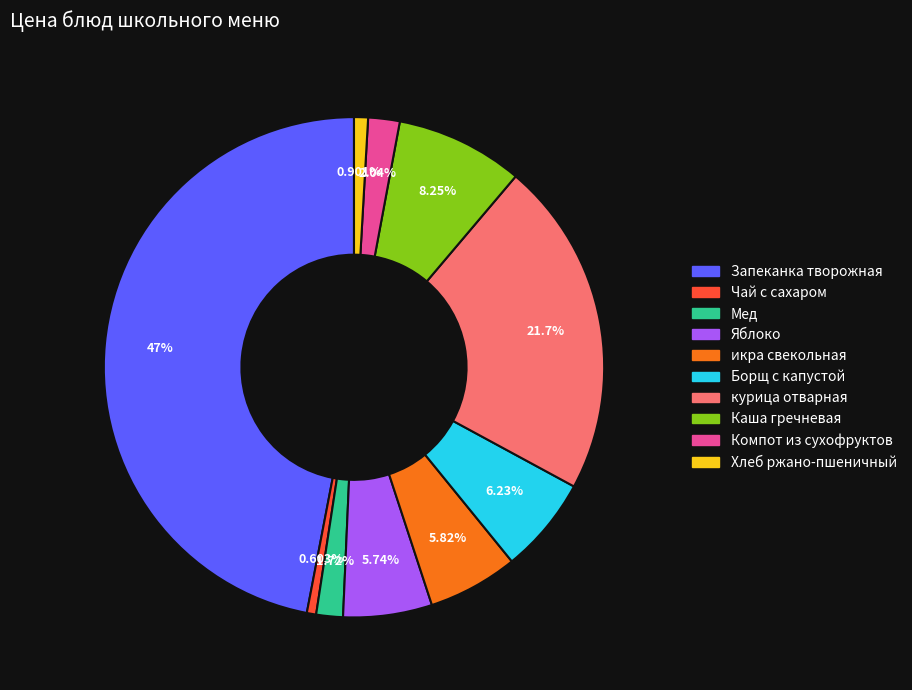

Do Борщ с капустой and Яблоко together represent more than half of the pie?

No